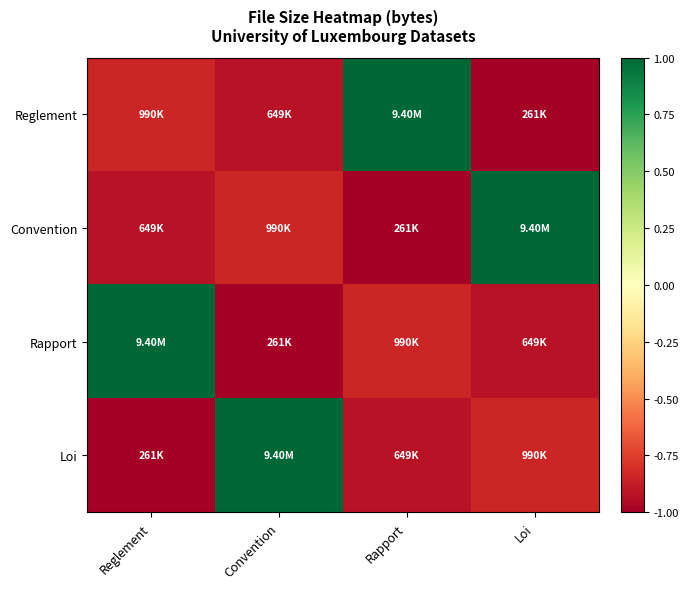

How many categories are shown in the chart?

4